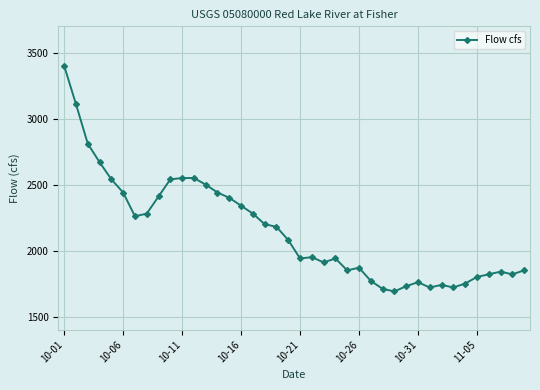

How many series are shown in this chart?

1